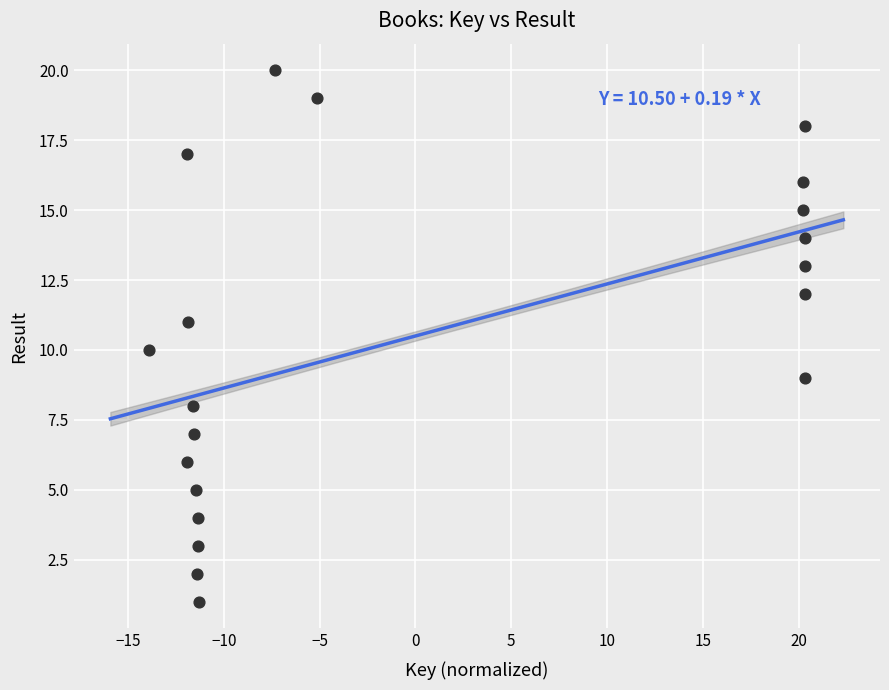

What is the range of Y values (max minus min)?

19